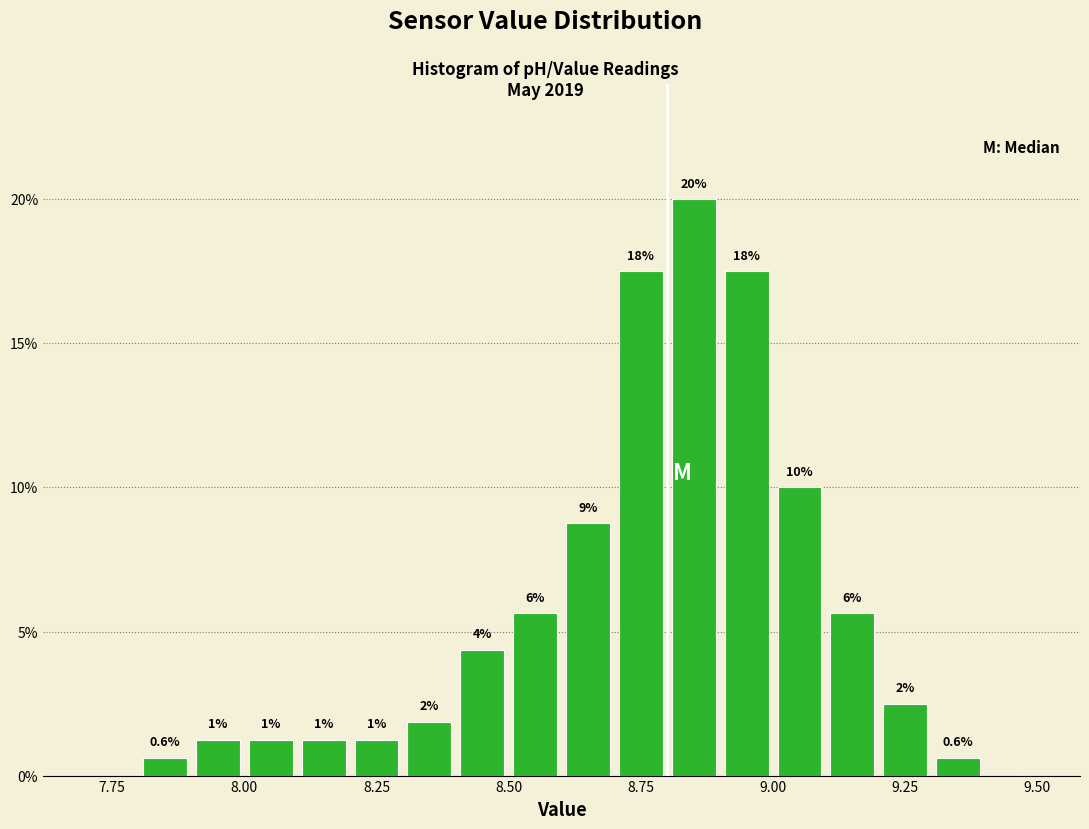

Read against the x-axis, roughly where is the centre of the tallest bar?

8.85